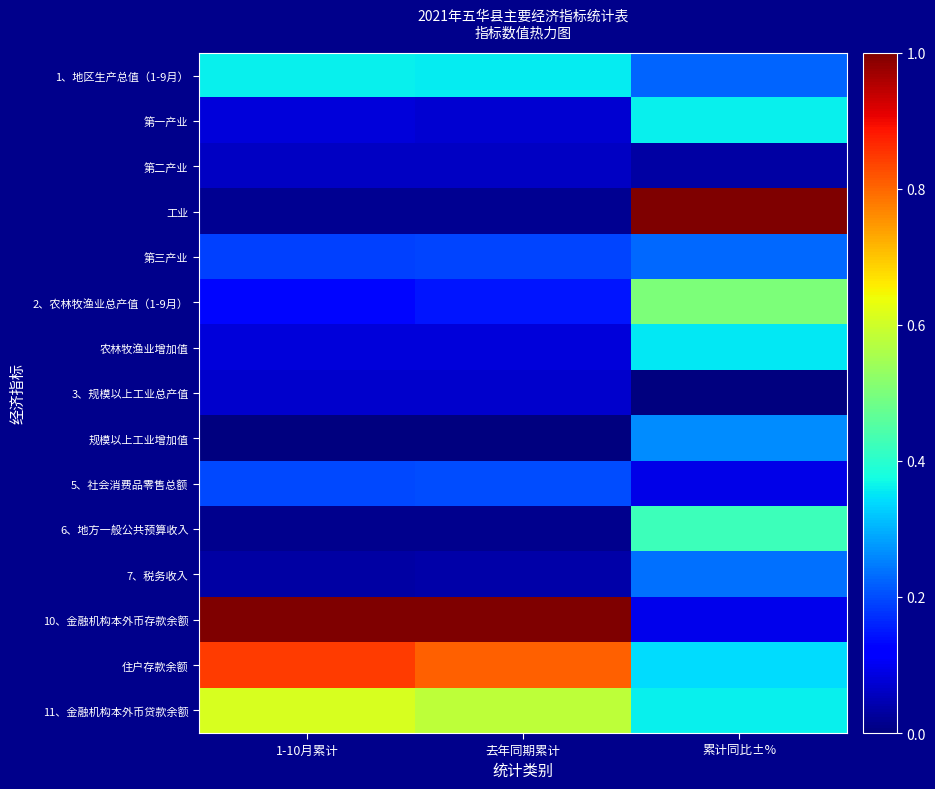

Reading left to right, transcribe all the data shown in this chart.

1、地区生产总值（1-9月）: 1-10月累计=0.4	去年同期累计=0.4	累计同比±%=0.2
第一产业: 1-10月累计=0.1	去年同期累计=0.1	累计同比±%=0.4
第二产业: 1-10月累计=0.1	去年同期累计=0.1	累计同比±%=0.0
工业: 1-10月累计=0.0	去年同期累计=0.0	累计同比±%=1.0
第三产业: 1-10月累计=0.2	去年同期累计=0.2	累计同比±%=0.2
2、农林牧渔业总产值（1-9月）: 1-10月累计=0.1	去年同期累计=0.1	累计同比±%=0.5
农林牧渔业增加值: 1-10月累计=0.1	去年同期累计=0.1	累计同比±%=0.4
3、规模以上工业总产值: 1-10月累计=0.1	去年同期累计=0.1	累计同比±%=0.0
规模以上工业增加值: 1-10月累计=0.0	去年同期累计=0.0	累计同比±%=0.3
5、社会消费品零售总额: 1-10月累计=0.2	去年同期累计=0.2	累计同比±%=0.1
6、地方一般公共预算收入: 1-10月累计=0.0	去年同期累计=0.0	累计同比±%=0.4
7、税务收入: 1-10月累计=0.0	去年同期累计=0.0	累计同比±%=0.2
10、金融机构本外币存款余额: 1-10月累计=1.0	去年同期累计=1.0	累计同比±%=0.1
住户存款余额: 1-10月累计=0.8	去年同期累计=0.8	累计同比±%=0.3
11、金融机构本外币贷款余额: 1-10月累计=0.6	去年同期累计=0.6	累计同比±%=0.4